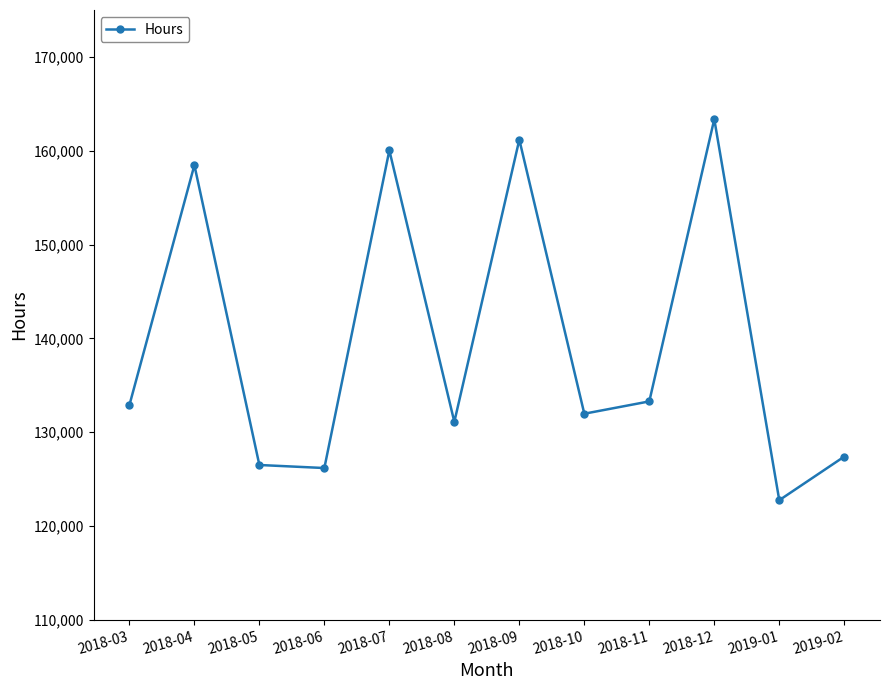

Is it true that the value at 2018-12 is 163362.8?

True